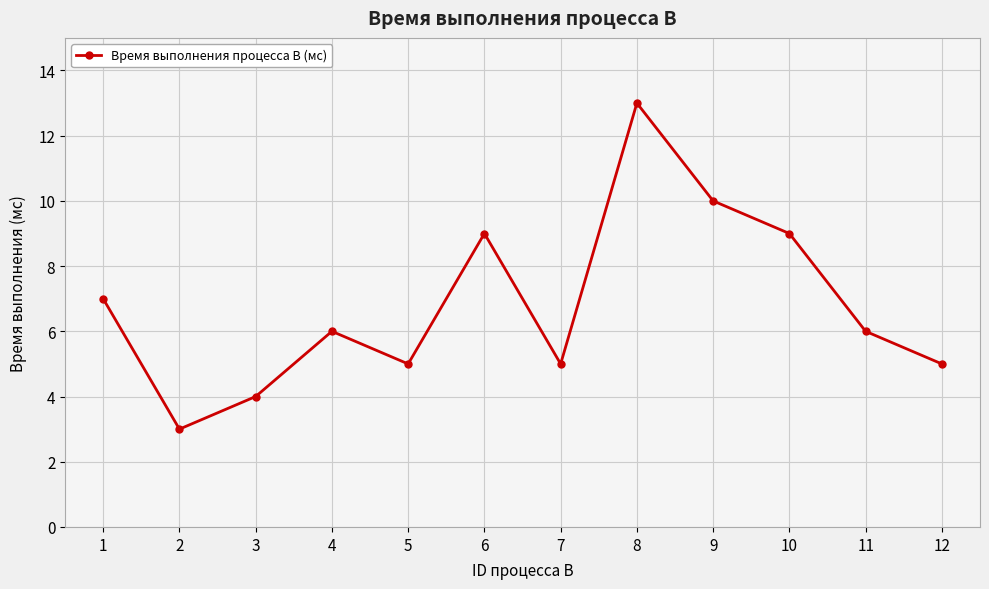

What is the smallest value displayed?

3